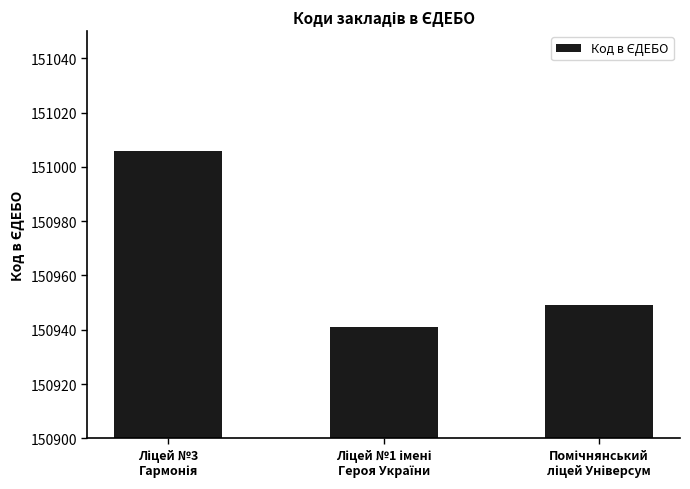

Reading left to right, list all the values displayed in this chart.

151006	150941	150949